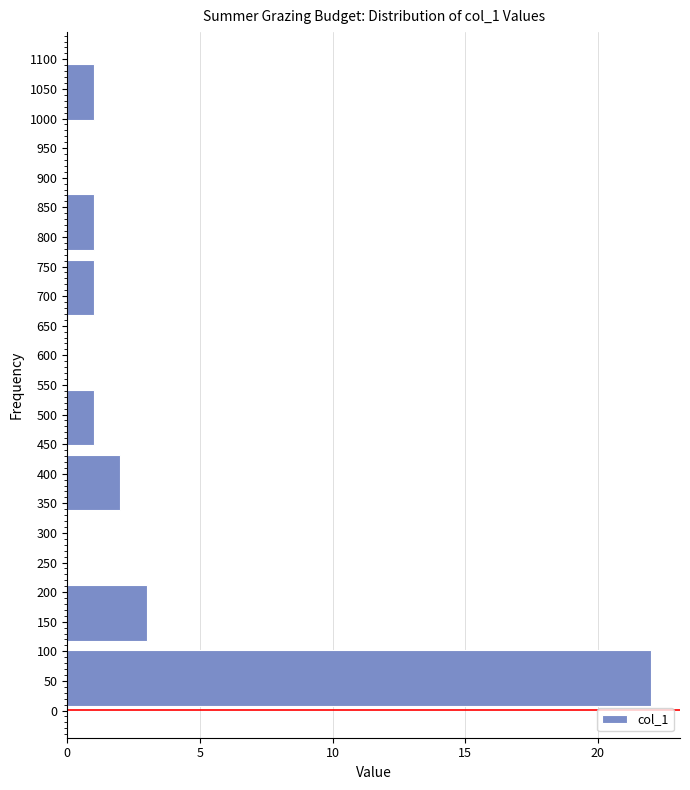

Reading bottom to top, transcribe this chart: for each bar, give the range it covers on the y-axis and its length. The values are not printed on the chart, so give them approximately, as read against the axis.

0 to 110: 22
110 to 220: 3
220 to 330: 0
330 to 440: 2
440 to 550: 1
550 to 660: 0
660 to 770: 1
770 to 880: 1
880 to 990: 0
990 to 1100: 1